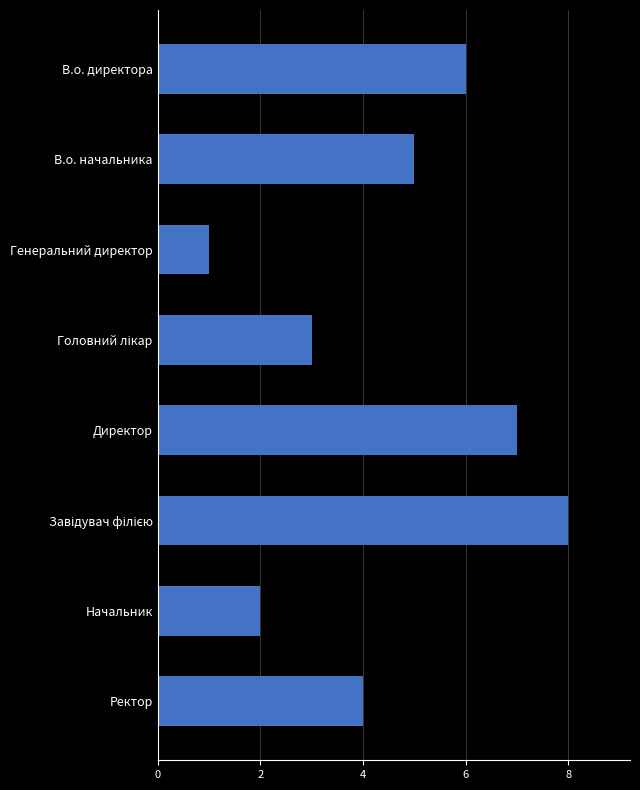

What is the label of the 1st bar from the top?

В.о. директора